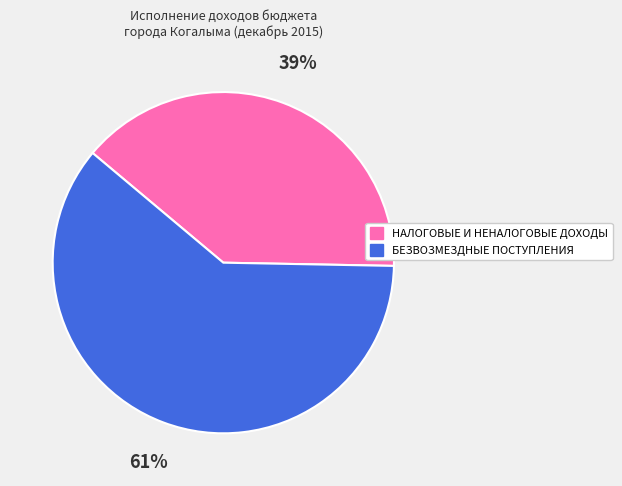

Approximately how many times larger is the value at БЕЗВОЗМЕЗДНЫЕ ПОСТУПЛЕНИЯ compared to НАЛОГОВЫЕ И НЕНАЛОГОВЫЕ ДОХОДЫ?

1.6